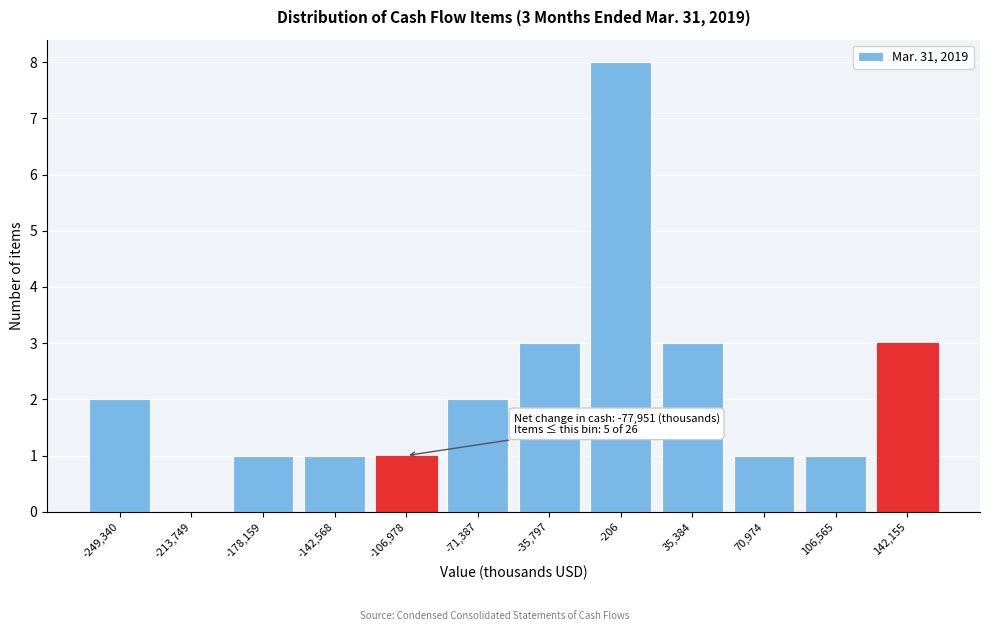

Reading left to right, transcribe all the data shown in this chart.

-249,340=2	-213,749=0	-178,159=1	-142,568=1	-106,978=1	-71,387=2	-35,797=3	-206=8	35,384=3	70,974=1	106,565=1	142,155=3